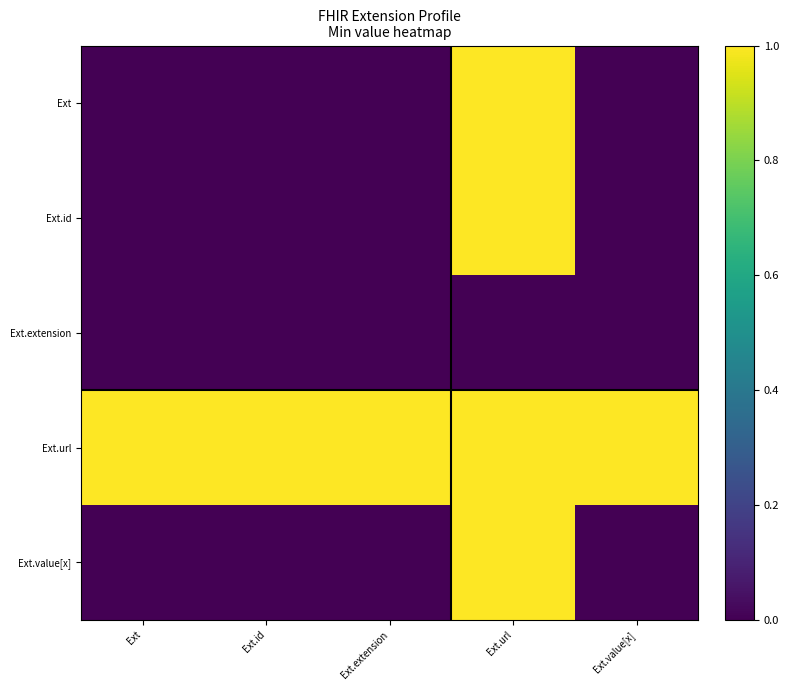

At which category does the chart reach its minimum across all series?

Ext